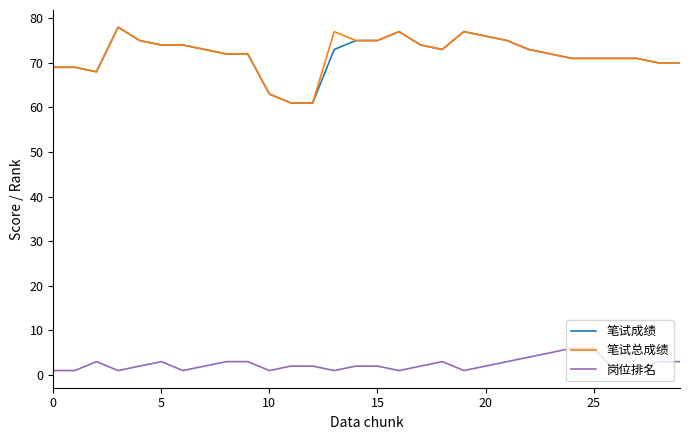

True or false: 笔试总成绩 and 岗位排名 intersect in this chart.

False